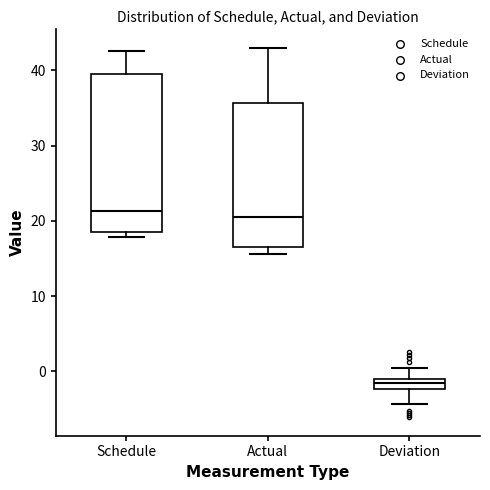

Where is the lower edge of the box for Actual on the y-axis? The values are not printed on the chart, so give them approximately, as read against the axis.

16